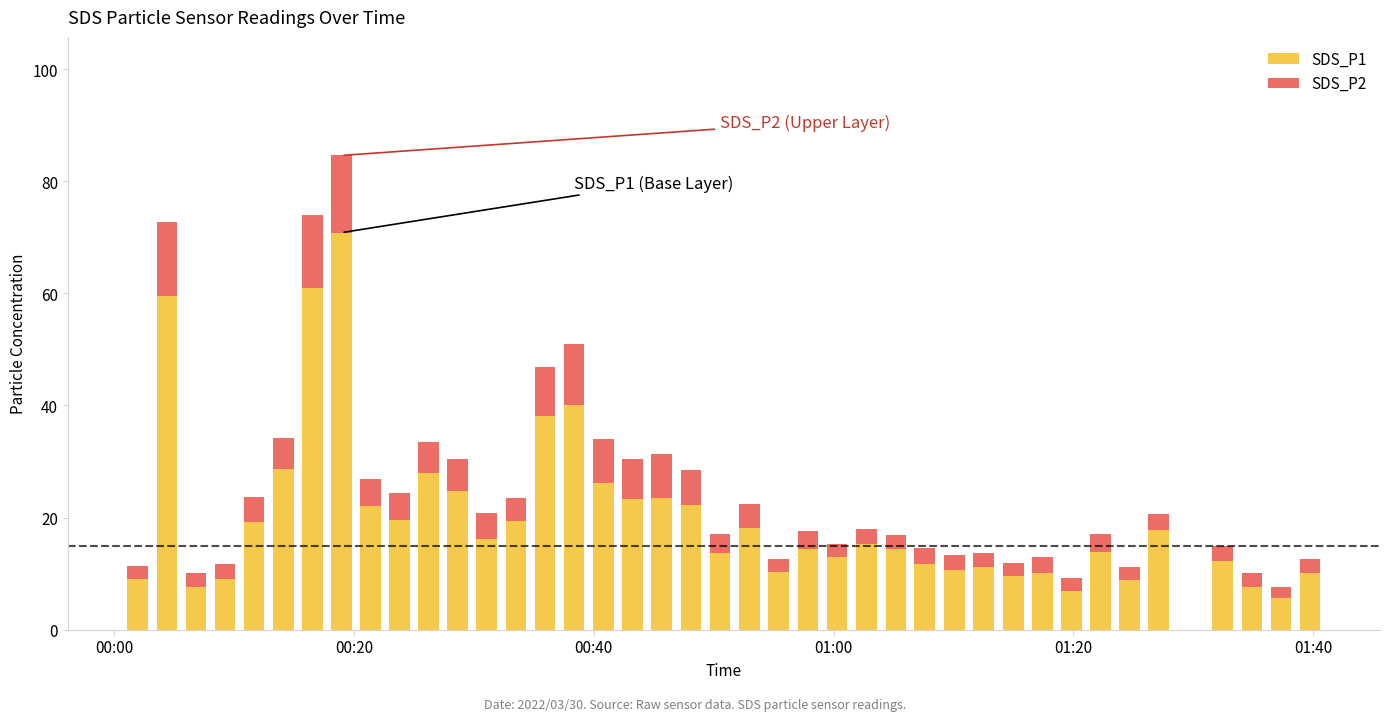

What is the sum of all SDS_P1 values?

803.8